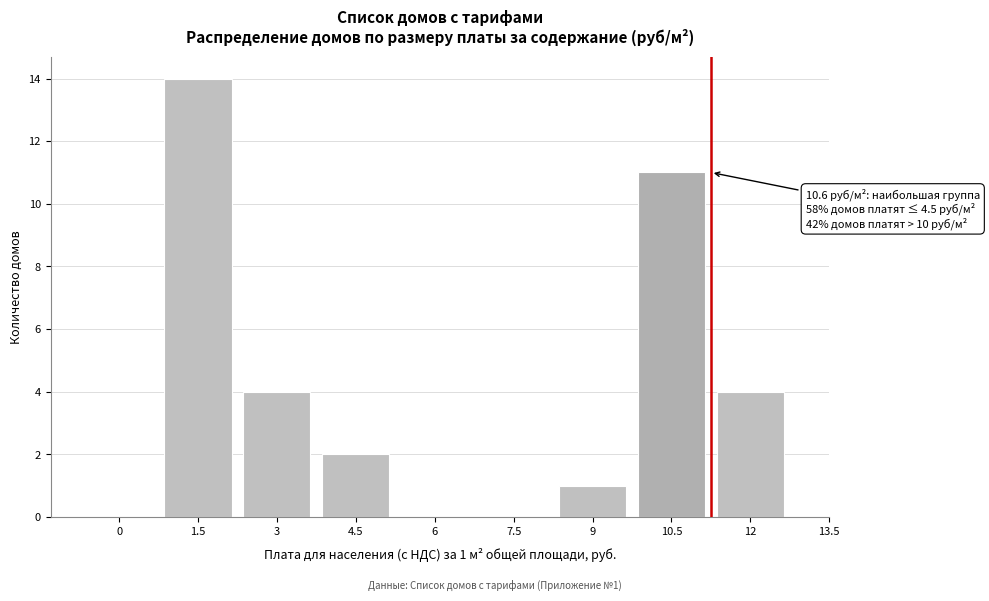

Reading right to left, list all the values displayed in this chart.

12=4	10.5=11	9=1	7.5=0	6=0	4.5=2	3=4	1.5=14	0=0